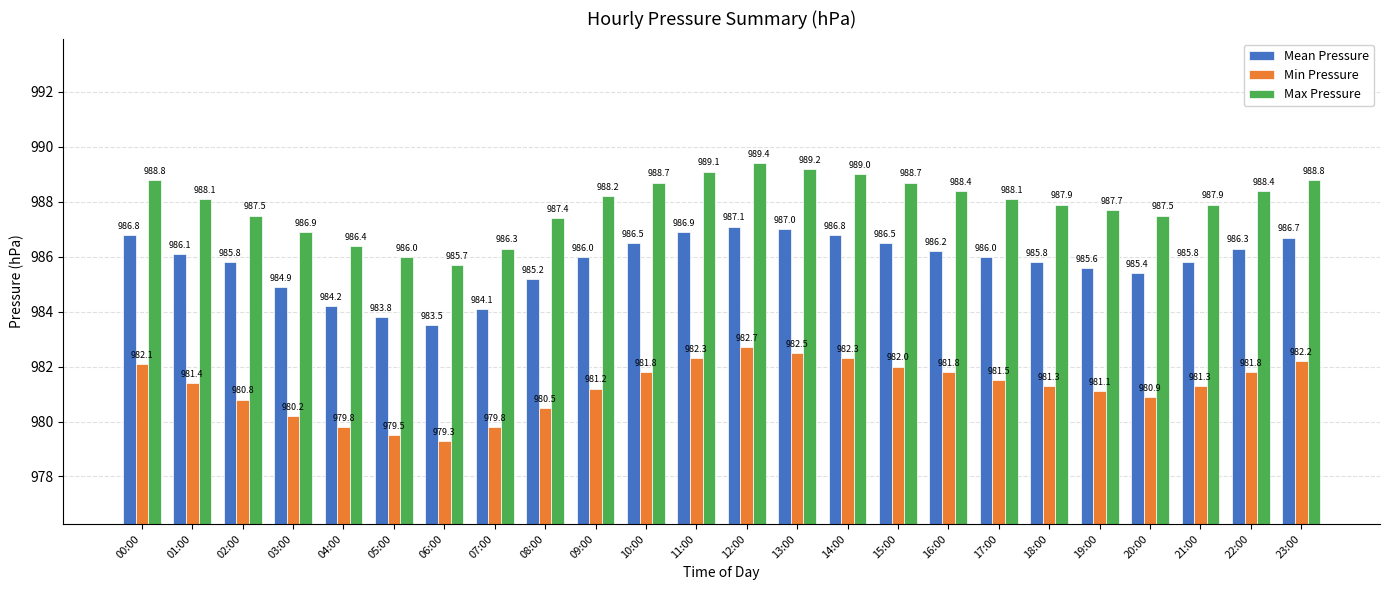

At which label does Max Pressure reach its minimum?

06:00